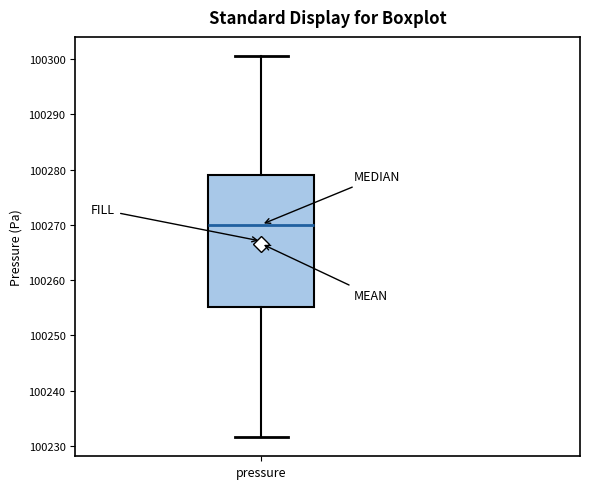

Transcribe this box plot: give where the median line is, the range the box spans, and where the two whiskers end, as read against the y-axis. The values are not printed on the chart, so give them approximately, as read against the axis.

median 100270, box 100255 to 100279, whiskers 100232 to 100301